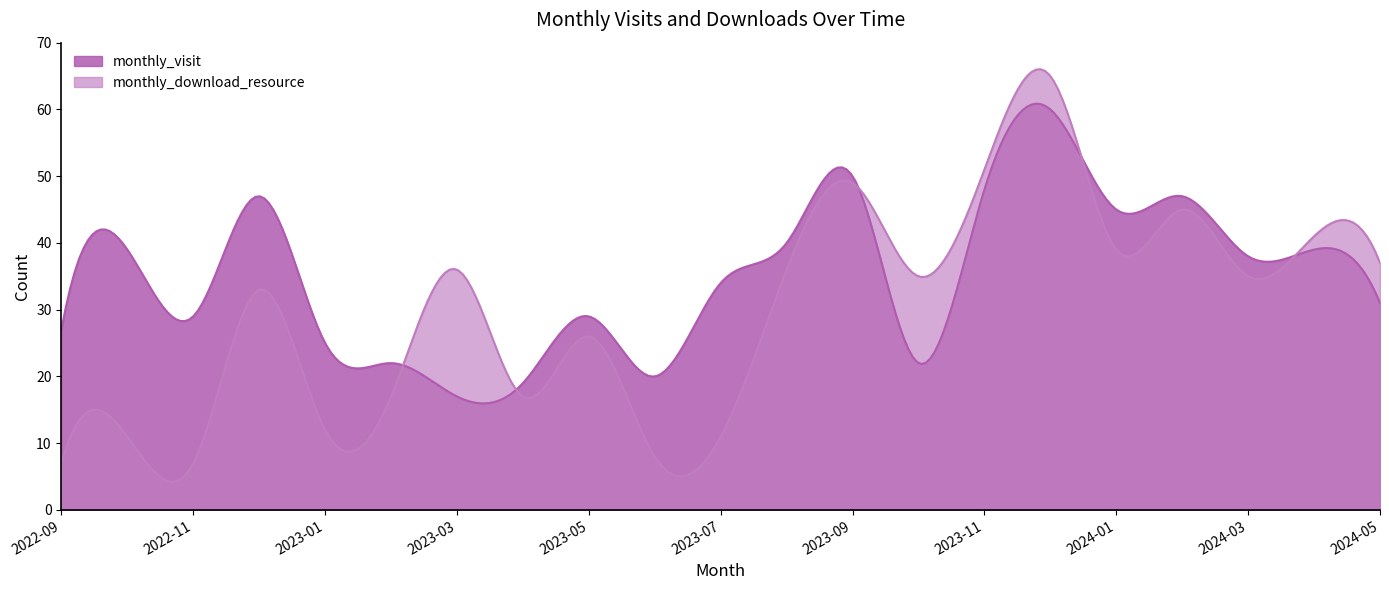

How many lines are shown in the chart?

2